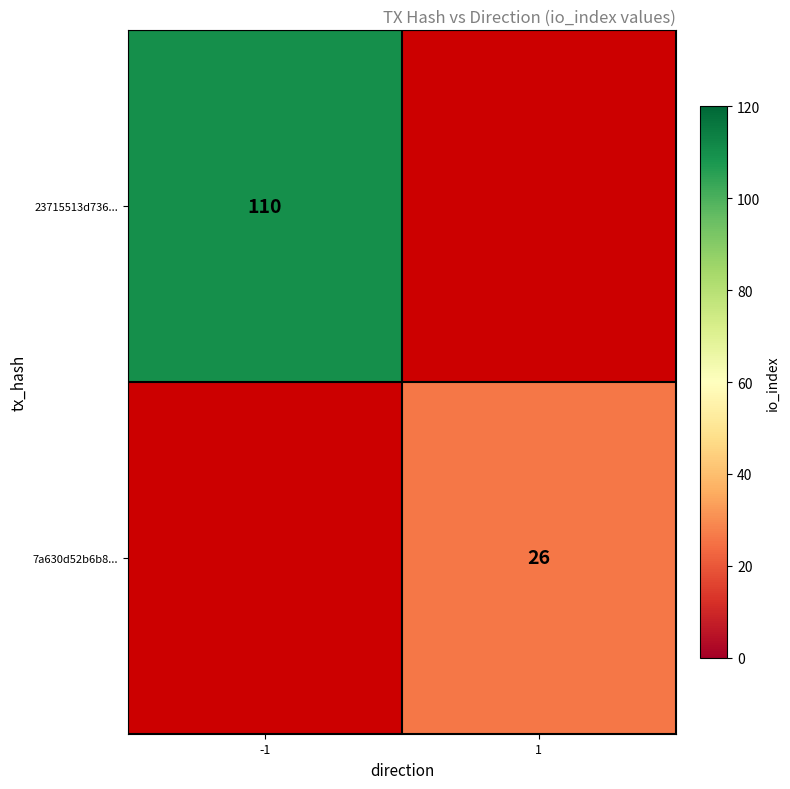

The 7a630d52b6b8... series shows 26 at 1. True or false?

True